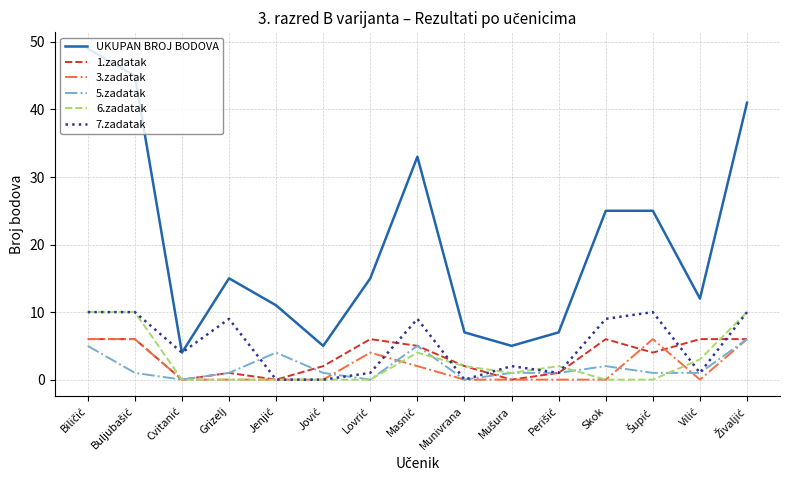

Which series has the largest total across all categories?

UKUPAN BROJ BODOVA